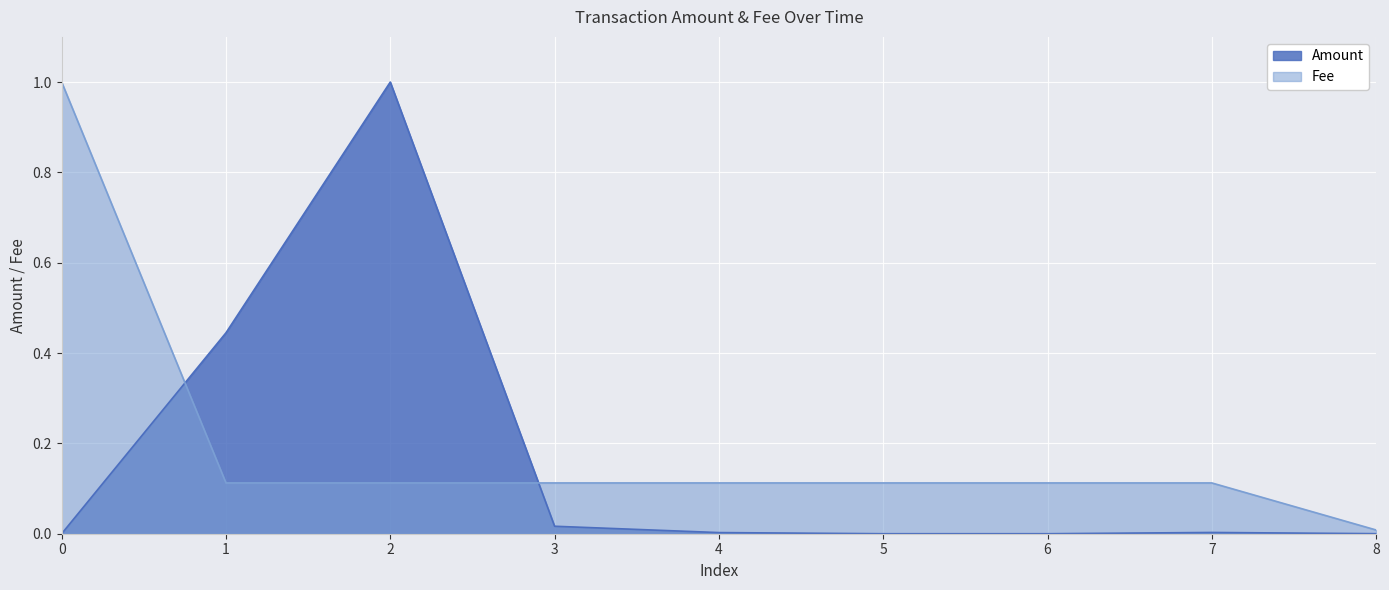

Which category has the lowest value in the Fee series?

8